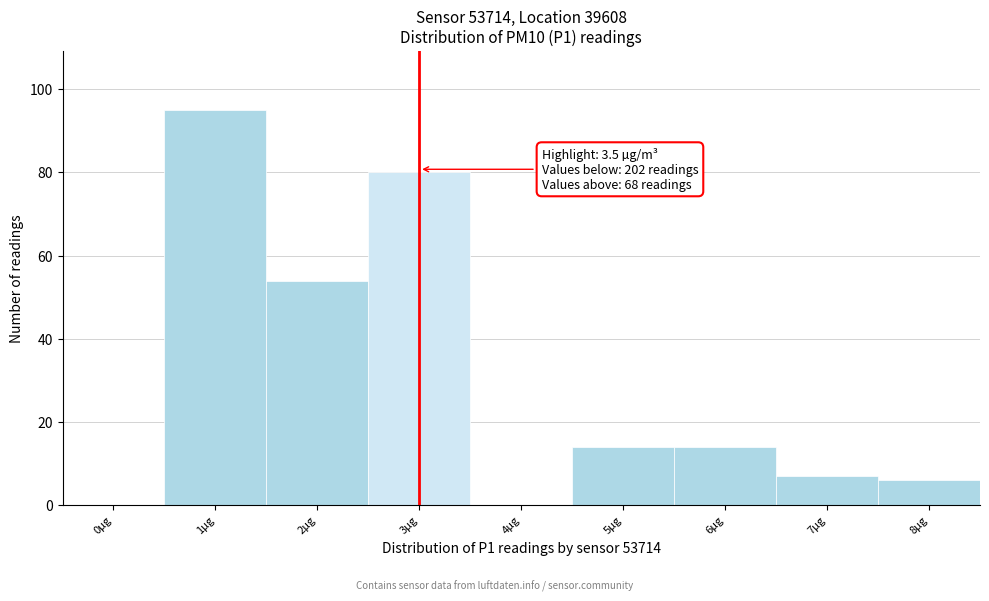

Reading right to left, extract all data points from this chart.

8µg=6	7µg=7	6µg=14	5µg=14	4µg=0	3µg=80	2µg=54	1µg=95	0µg=0